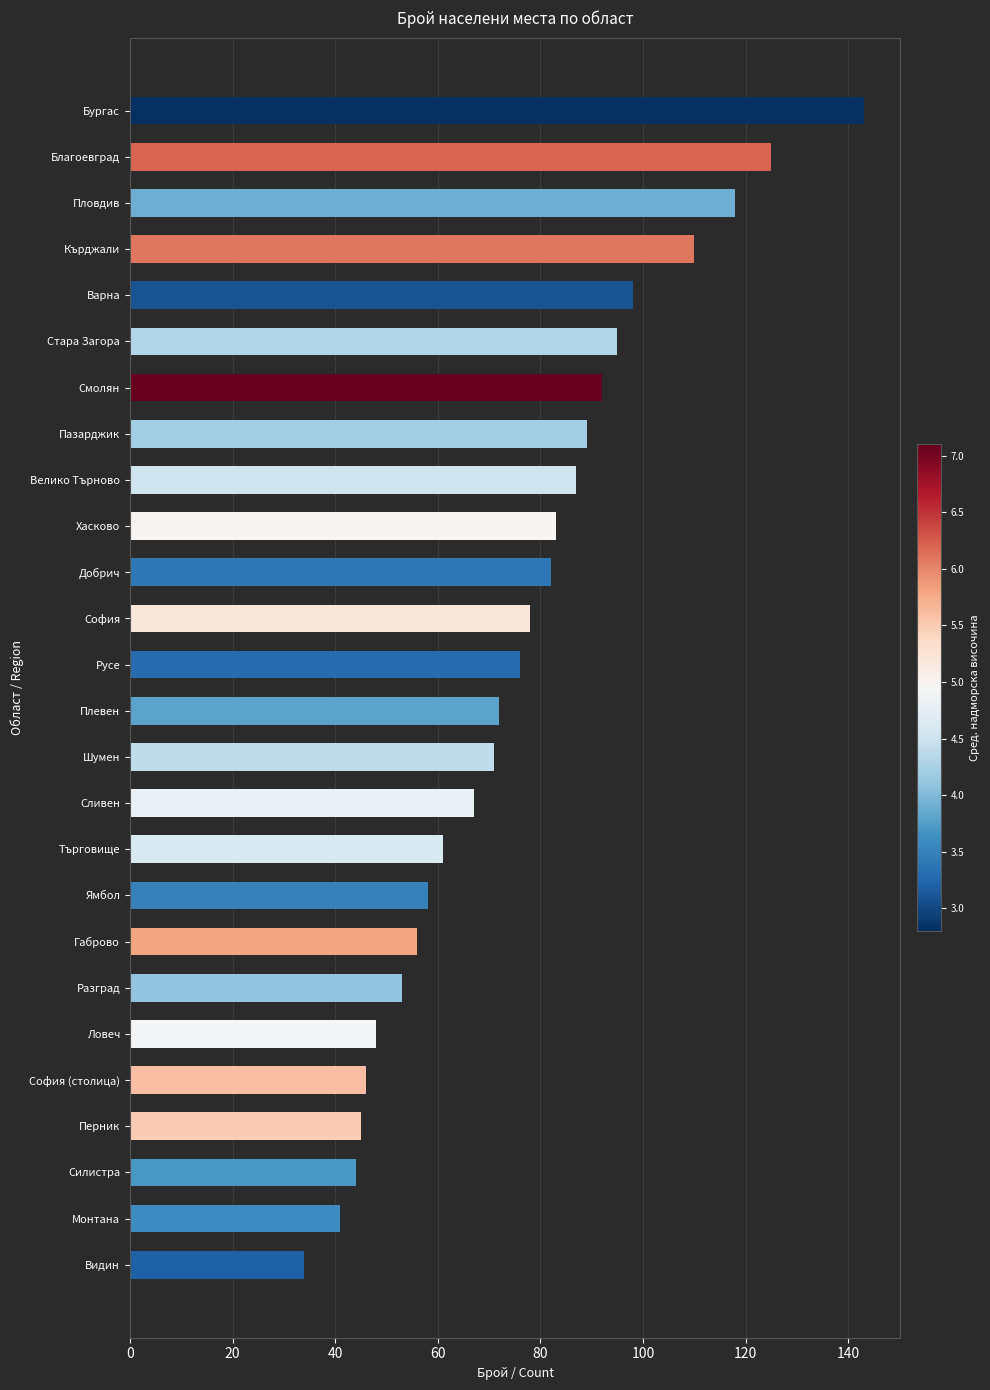

Reading bottom to top, extract all data points from this chart.

Видин=34	Монтана=41	Силистра=44	Перник=45	София (столица)=46	Ловеч=48	Разград=53	Габрово=56	Ямбол=58	Търговище=61	Сливен=67	Шумен=71	Плевен=72	Русе=76	София=78	Добрич=82	Хасково=83	Велико Търново=87	Пазарджик=89	Смолян=92	Стара Загора=95	Варна=98	Кърджали=110	Пловдив=118	Благоевград=125	Бургас=143